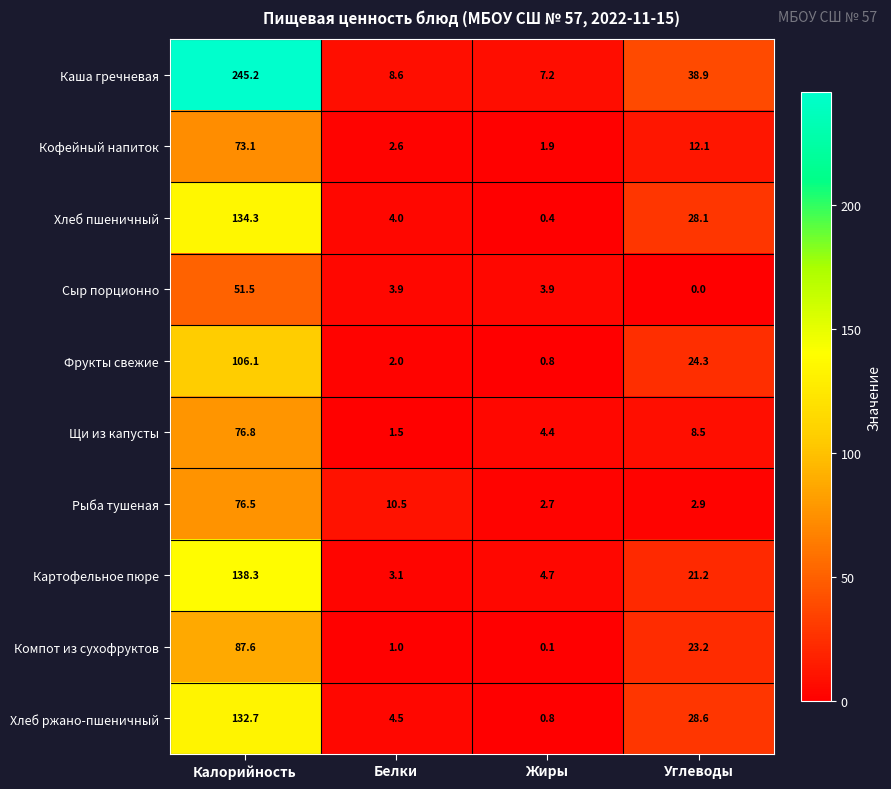

Which category has the lowest value in the Рыба тушеная series?

Жиры